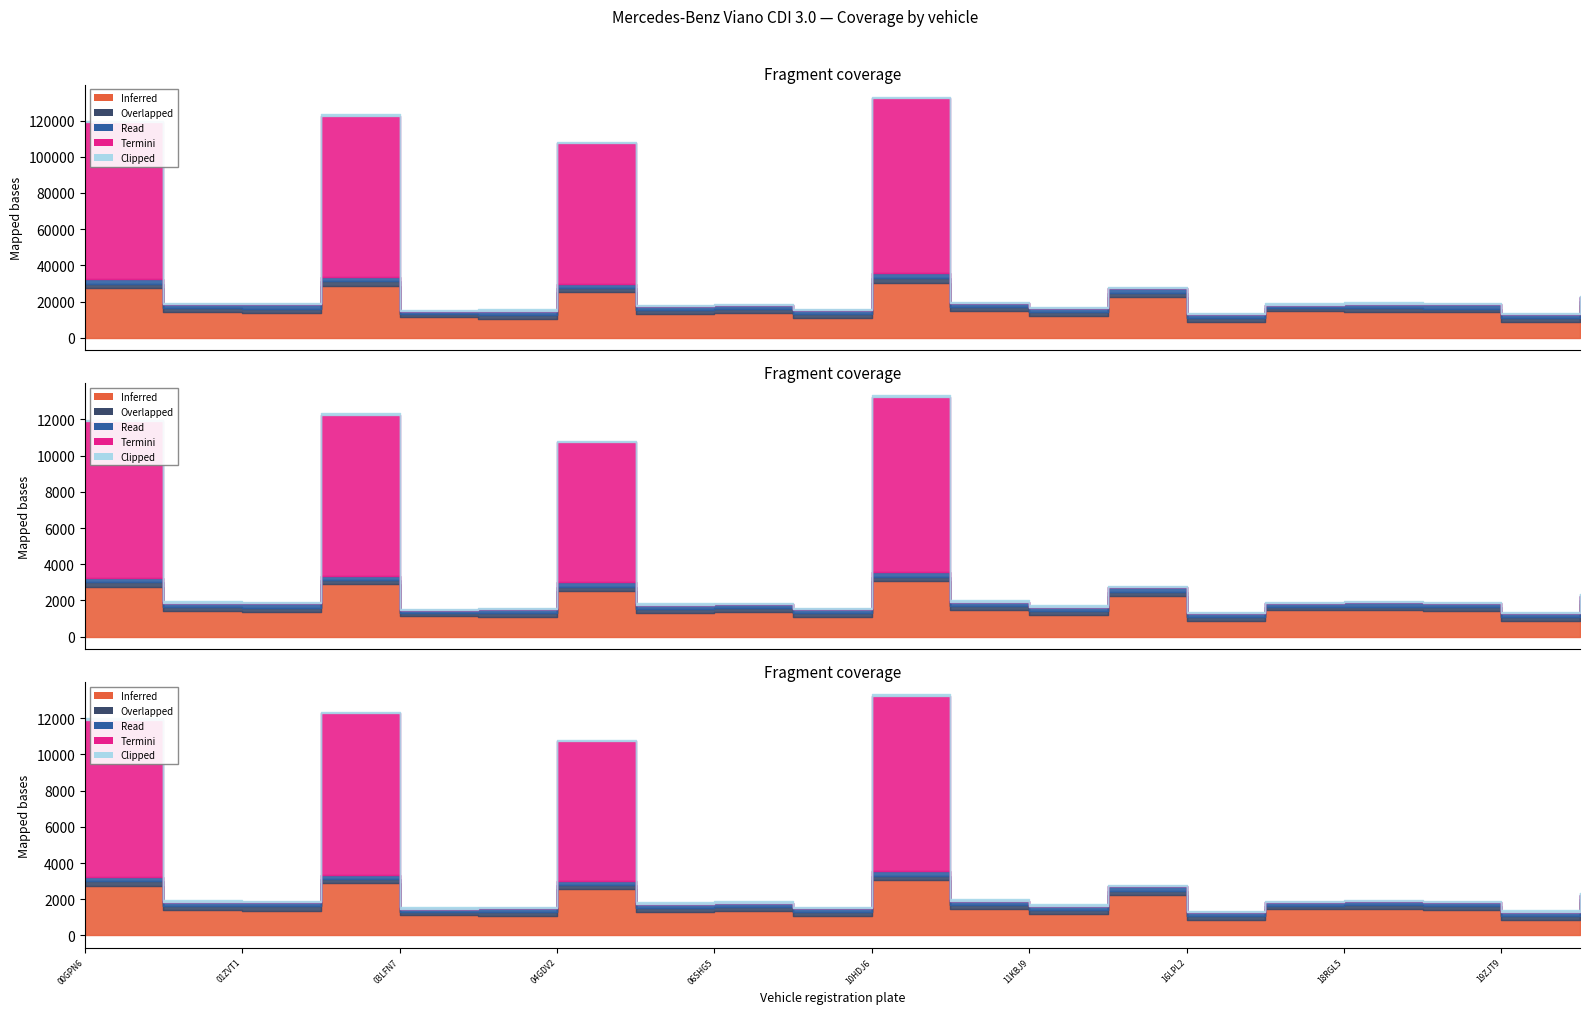

Reading left to right, transcribe all the data shown in this chart.

Inferred: 00GPN6=27530	01KBL6=14331	01ZVT1=13745	02HJB1=28858	03LFN7=11238	03TTJ4=10640	04GDV2=25433	04RSV6=13204	06SHG5=13684	08JFN6=10866	10HDJ6=30499	10XTPJ=14866	11KBJ9=12092	14NLZ8=22503	16LPL2=8646	17TLP1=14835	18RGL5=14472	18XHBT=14018	19ZJT9=8698	1KGT54=18215
Overlapped: 00GPN6=2448	01KBL6=2140	01ZVT1=2300	02HJB1=2305	03LFN7=1715	03TTJ4=2140	04GDV2=2215	04RSV6=2140	06SHG5=2140	08JFN6=2140	10HDJ6=2530	10XTPJ=2140	11KBJ9=2140	14NLZ8=2330	16LPL2=2140	17TLP1=1715	18RGL5=2140	18XHBT=2140	19ZJT9=2140	1KGT54=2140
Read: 00GPN6=2548	01KBL6=2240	01ZVT1=2400	02HJB1=2405	03LFN7=1815	03TTJ4=2240	04GDV2=2315	04RSV6=2240	06SHG5=2240	08JFN6=2240	10HDJ6=2630	10XTPJ=2240	11KBJ9=2240	14NLZ8=2430	16LPL2=2240	17TLP1=1815	18RGL5=2240	18XHBT=2240	19ZJT9=2240	1KGT54=2240
Termini: 00GPN6=86618	01KBL6=0	01ZVT1=0	02HJB1=89121	03LFN7=0	03TTJ4=0	04GDV2=77496	04RSV6=0	06SHG5=0	08JFN6=0	10HDJ6=96815	10XTPJ=0	11KBJ9=0	14NLZ8=0	16LPL2=0	17TLP1=0	18RGL5=0	18XHBT=0	19ZJT9=0	1KGT54=0
Clipped: 00GPN6=750	01KBL6=750	01ZVT1=750	02HJB1=750	03LFN7=750	03TTJ4=750	04GDV2=750	04RSV6=750	06SHG5=750	08JFN6=750	10HDJ6=750	10XTPJ=750	11KBJ9=750	14NLZ8=750	16LPL2=750	17TLP1=750	18RGL5=750	18XHBT=750	19ZJT9=750	1KGT54=750